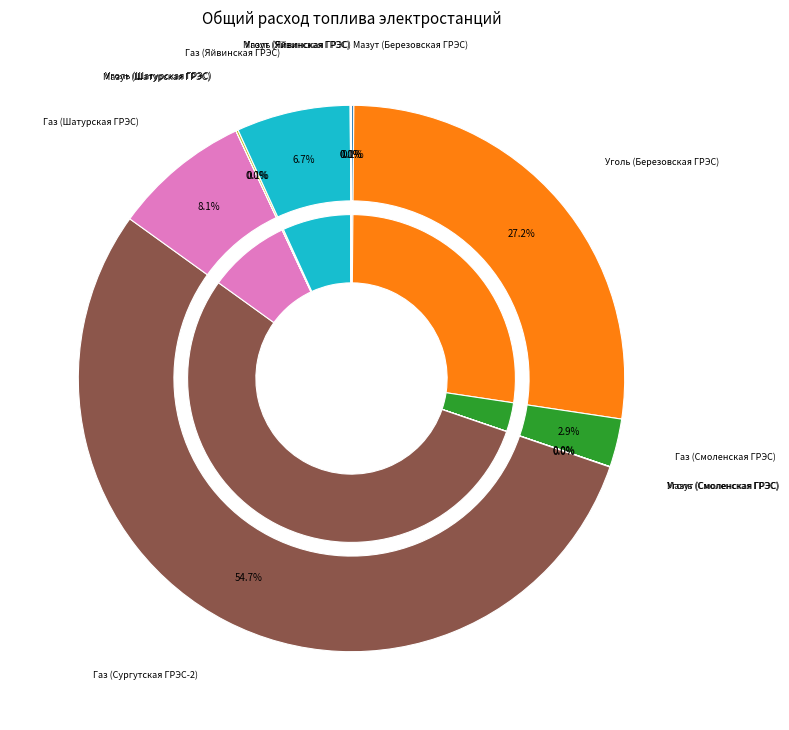

Which has a higher value, Газ (Сургутская ГРЭС-2) or Газ (Яйвинская ГРЭС)?

Газ (Сургутская ГРЭС-2)